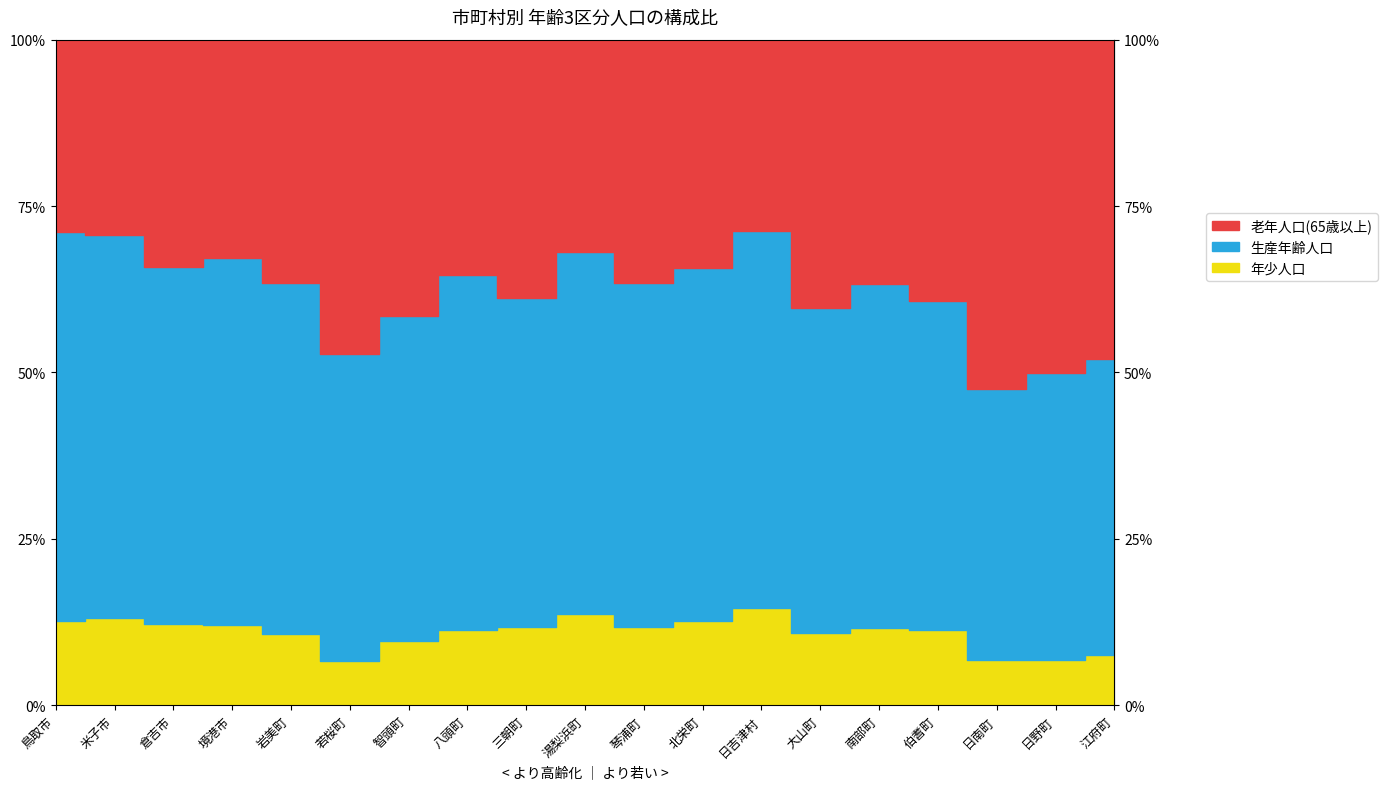

The 生産年齢人口 series shows 1308 at 日野町. True or false?

True